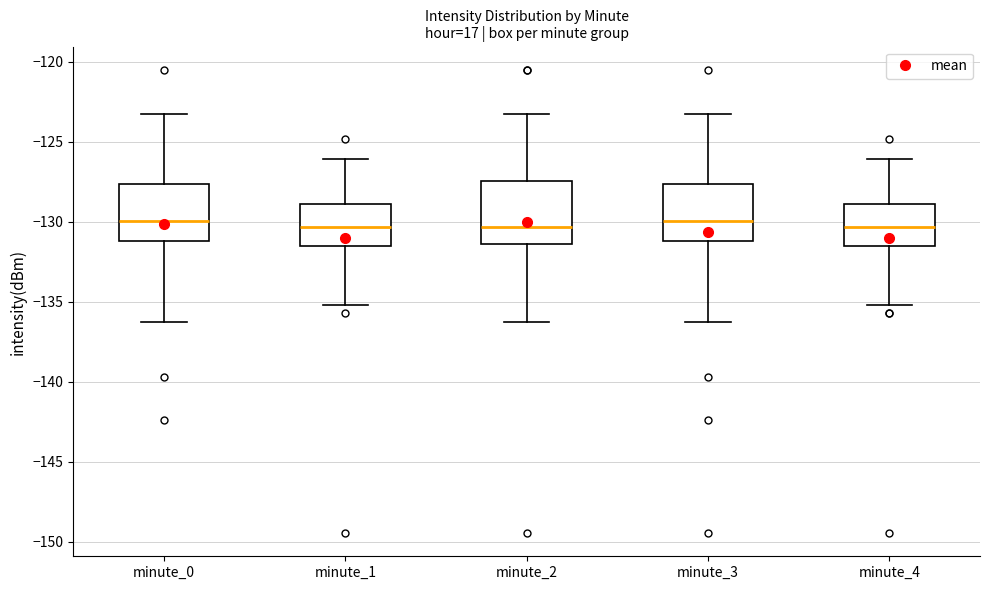

Where is the lower edge of the box for minute_1 on the y-axis? The values are not printed on the chart, so give them approximately, as read against the axis.

-131.5